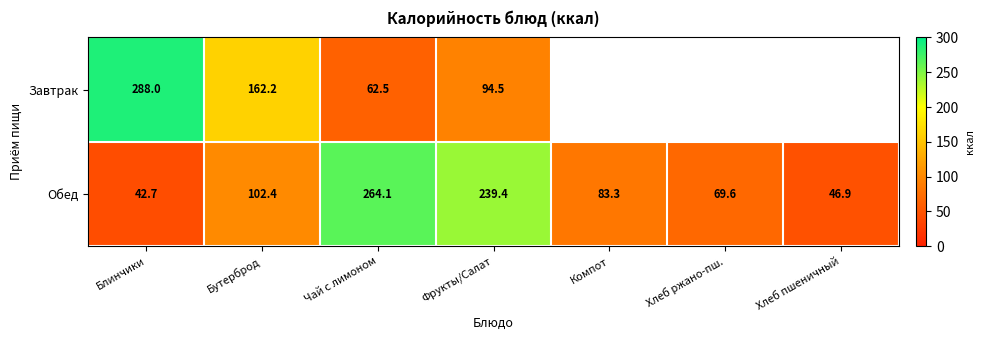

True or false: Завтрак has a value of 80.6 at Бутерброд.

False